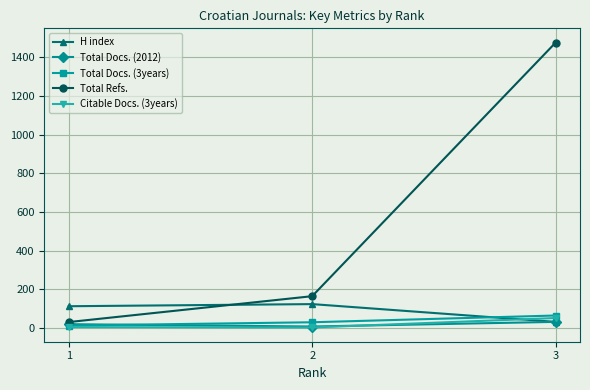

The value of H index at 1 is 112. True or false?

True